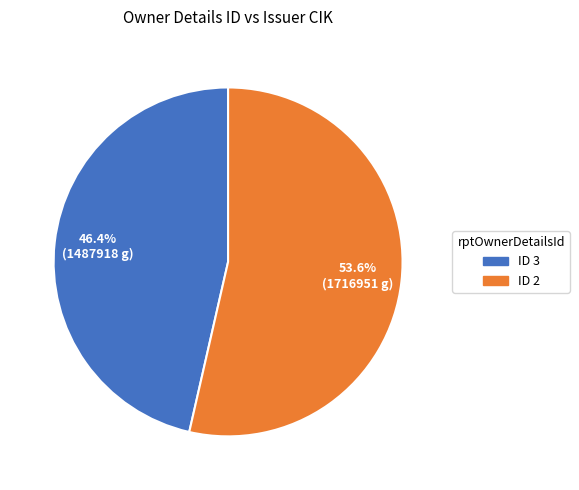

Does any single category account for the majority?

Yes